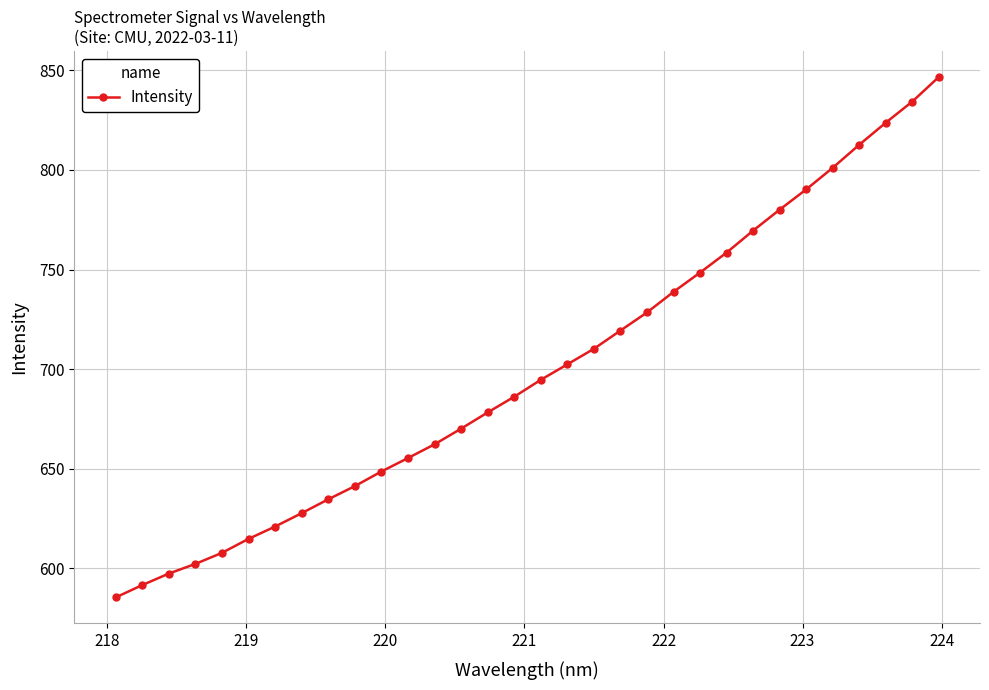

What is the value of the 21st point from the left?

728.5